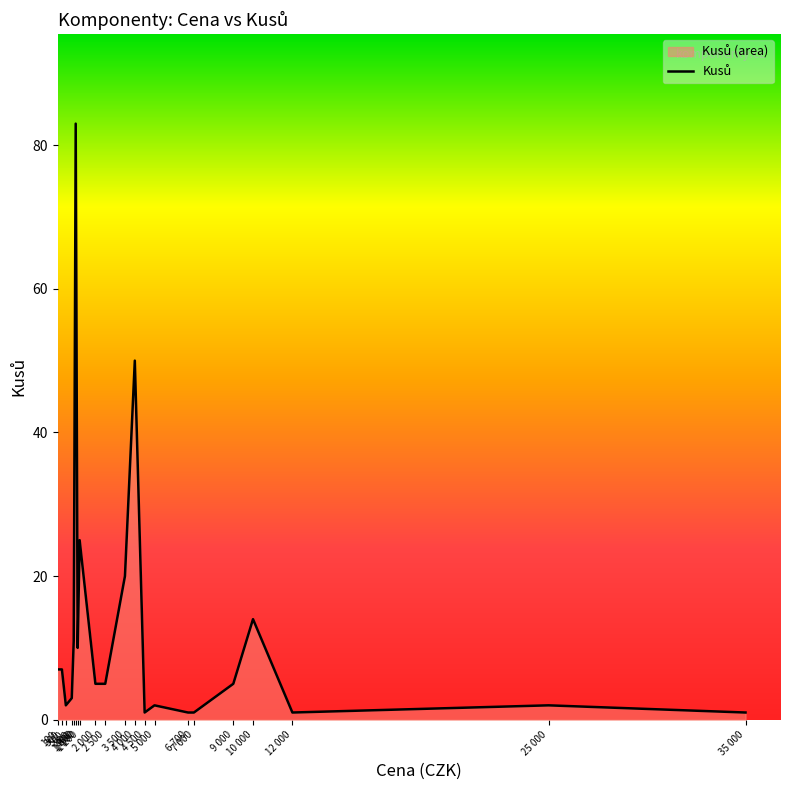

How many points are lower than both their immediate neighbors (excluding endpoints)?

4